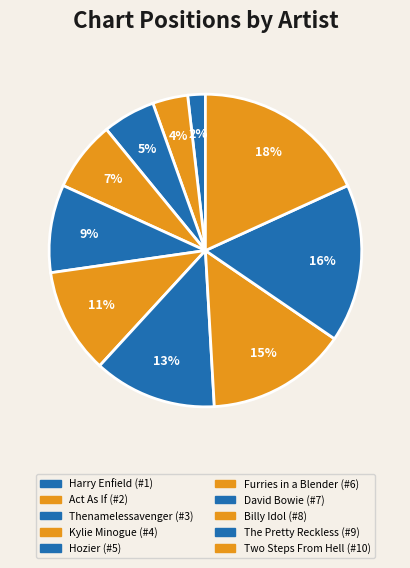

Count the number of slices in the pie.

10